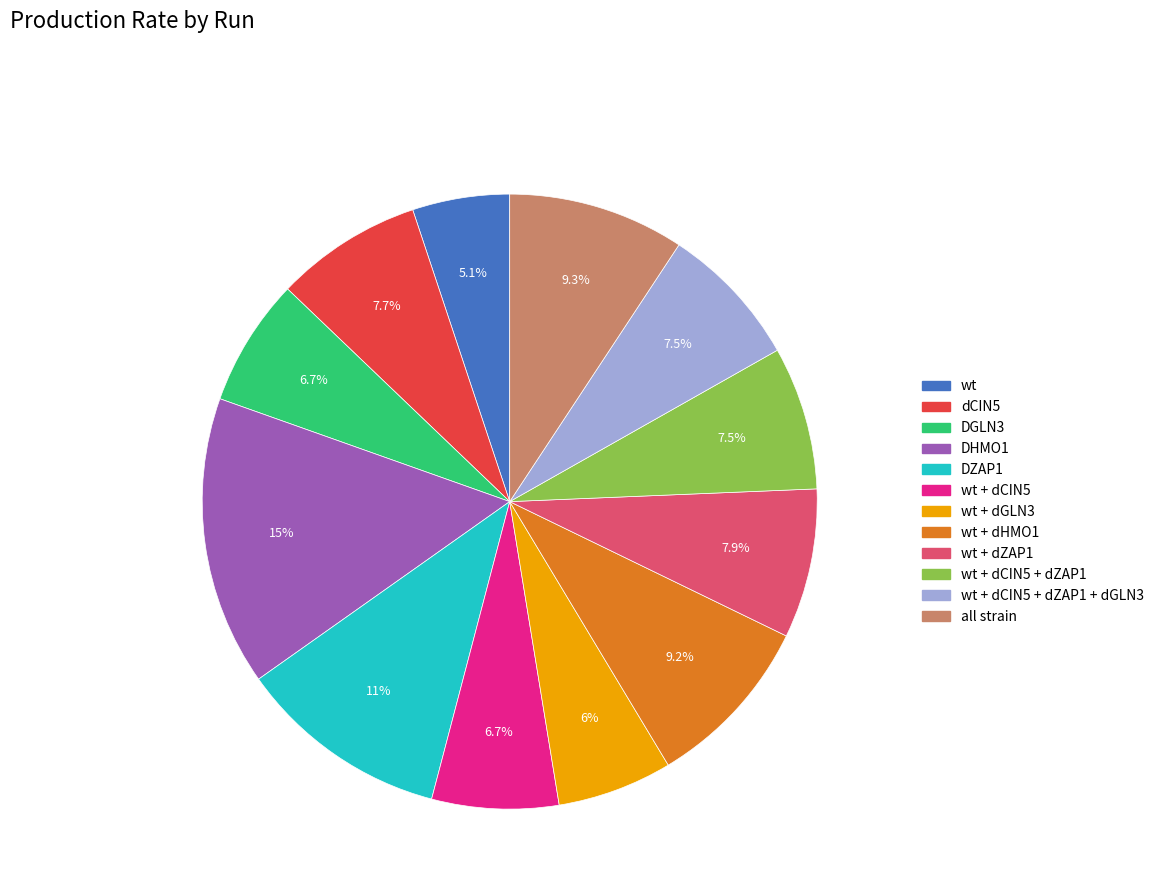

Does any single category account for the majority?

No